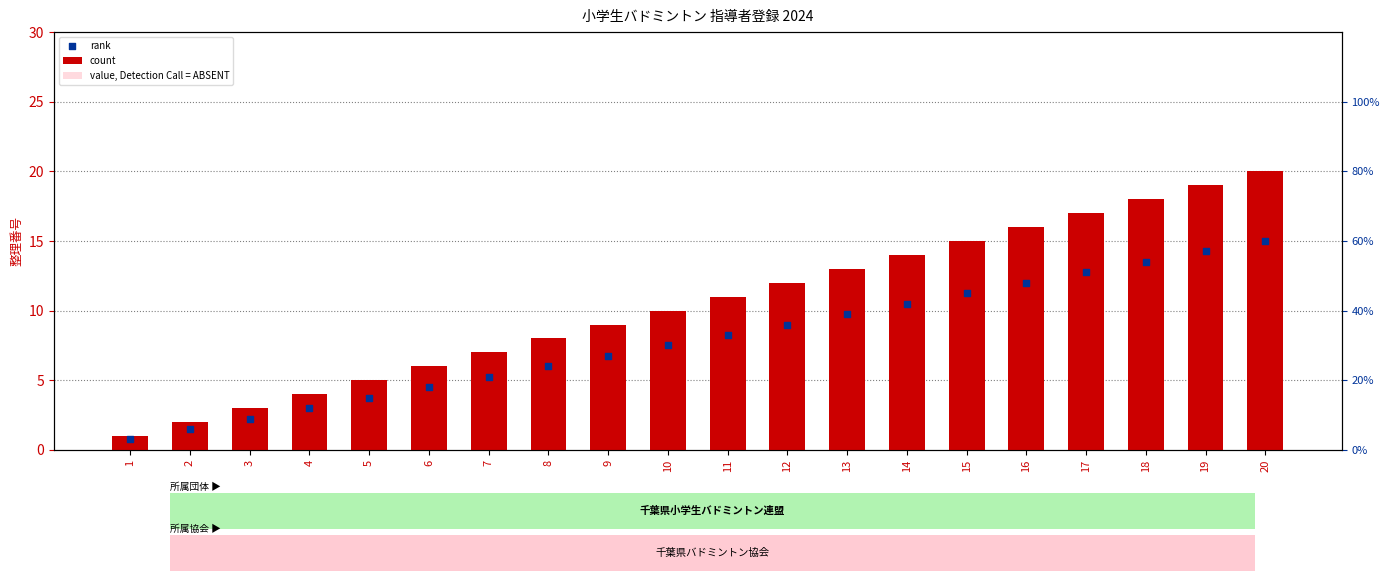

What is the total value across all series at 8?

18.4